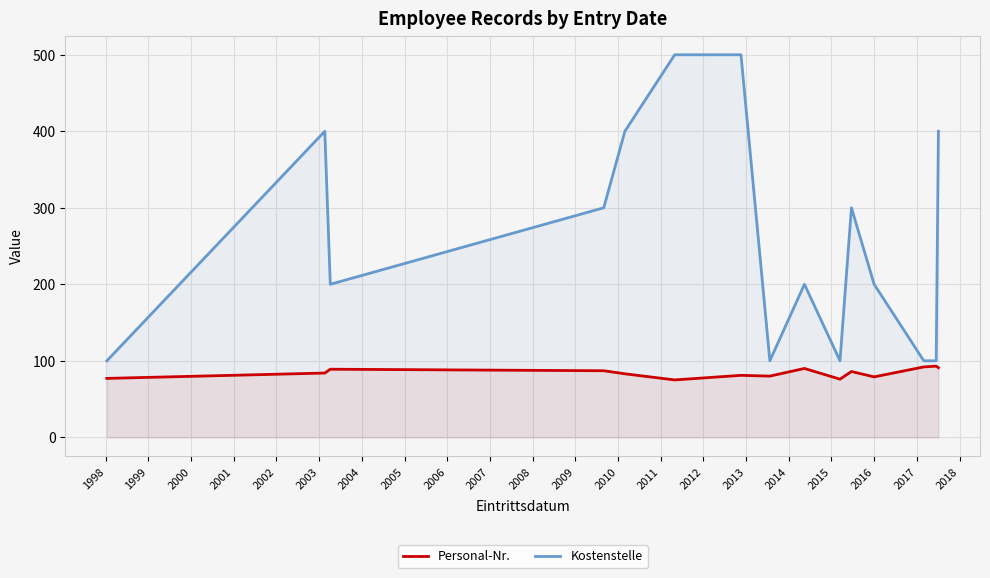

How many categories are shown in the chart?

15